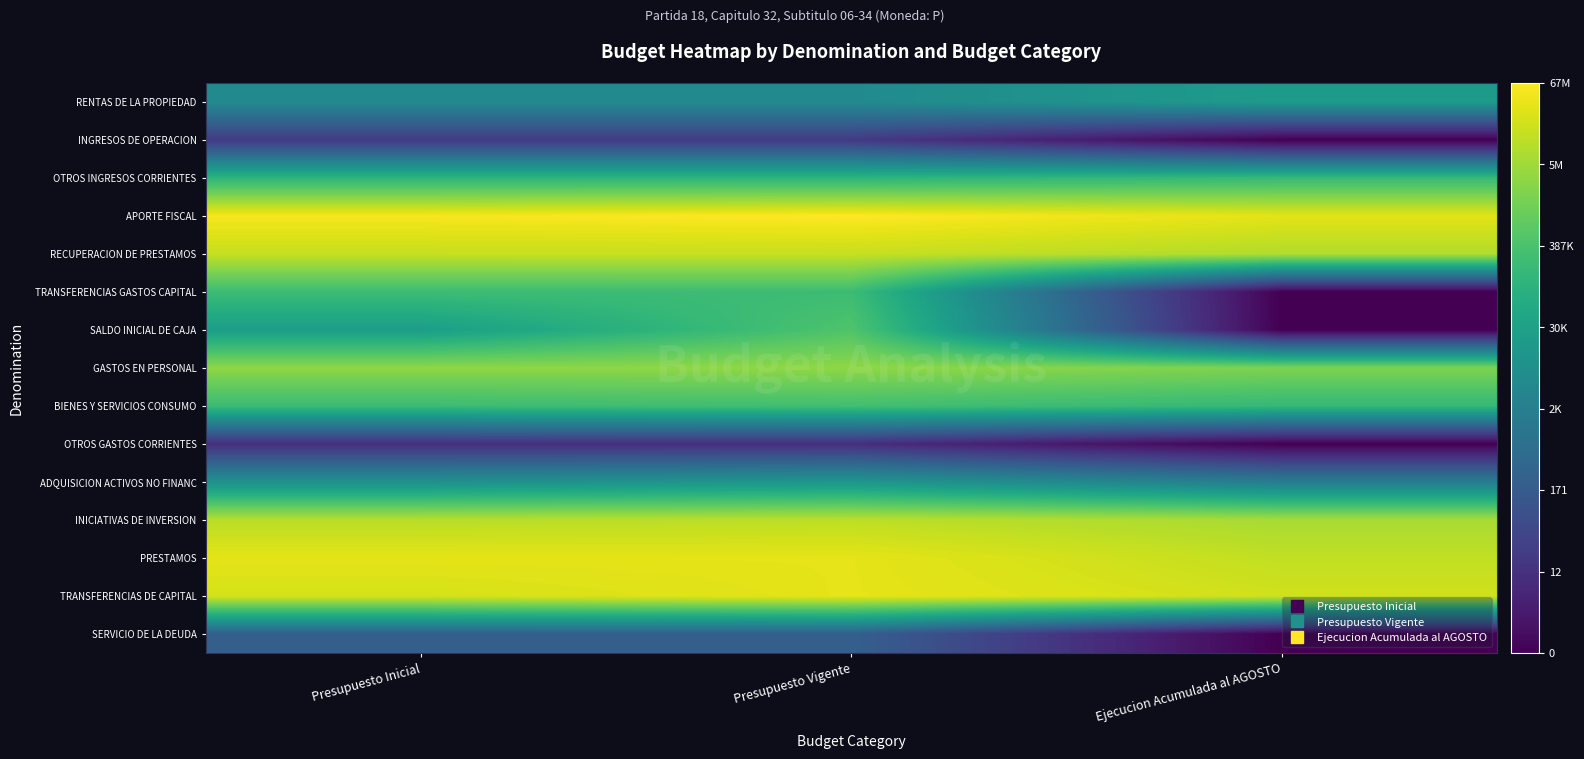

What is the difference between the highest and lowest values at Presupuesto Vigente?

15.6